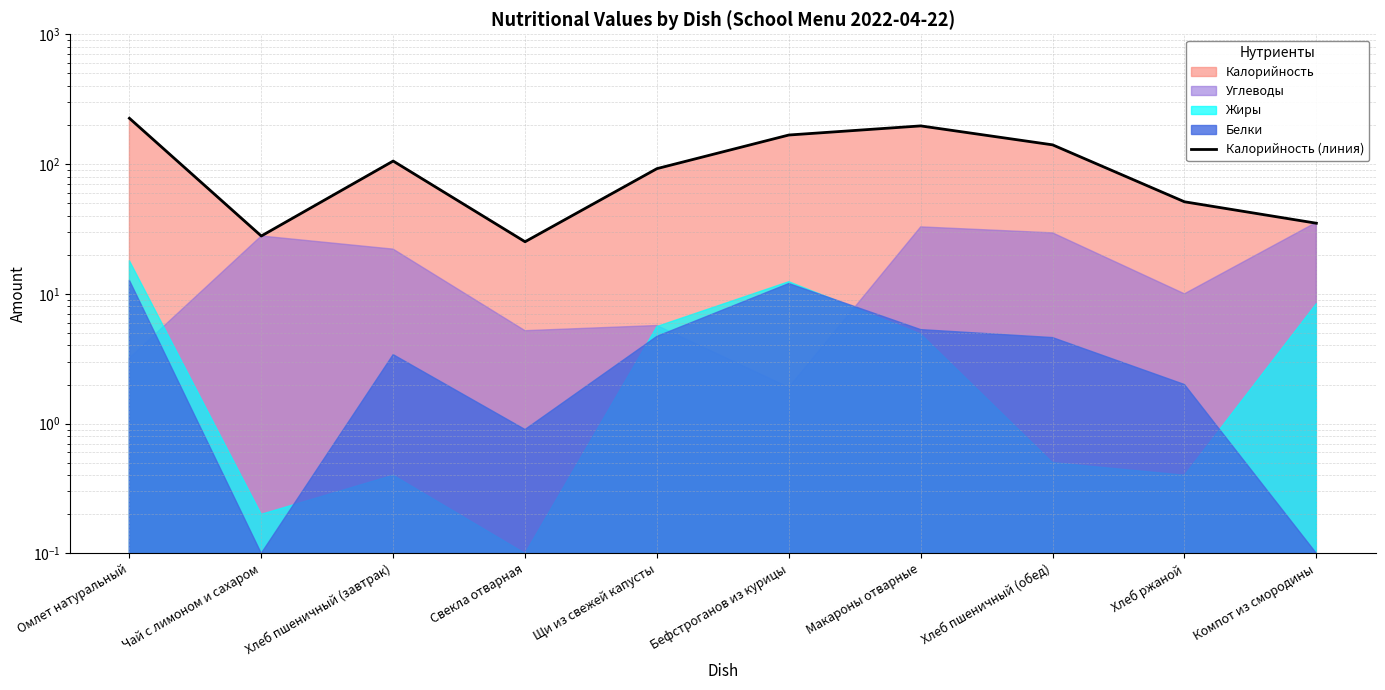

The value at Хлеб пшеничный (обед) is 194.6. True or false?

False